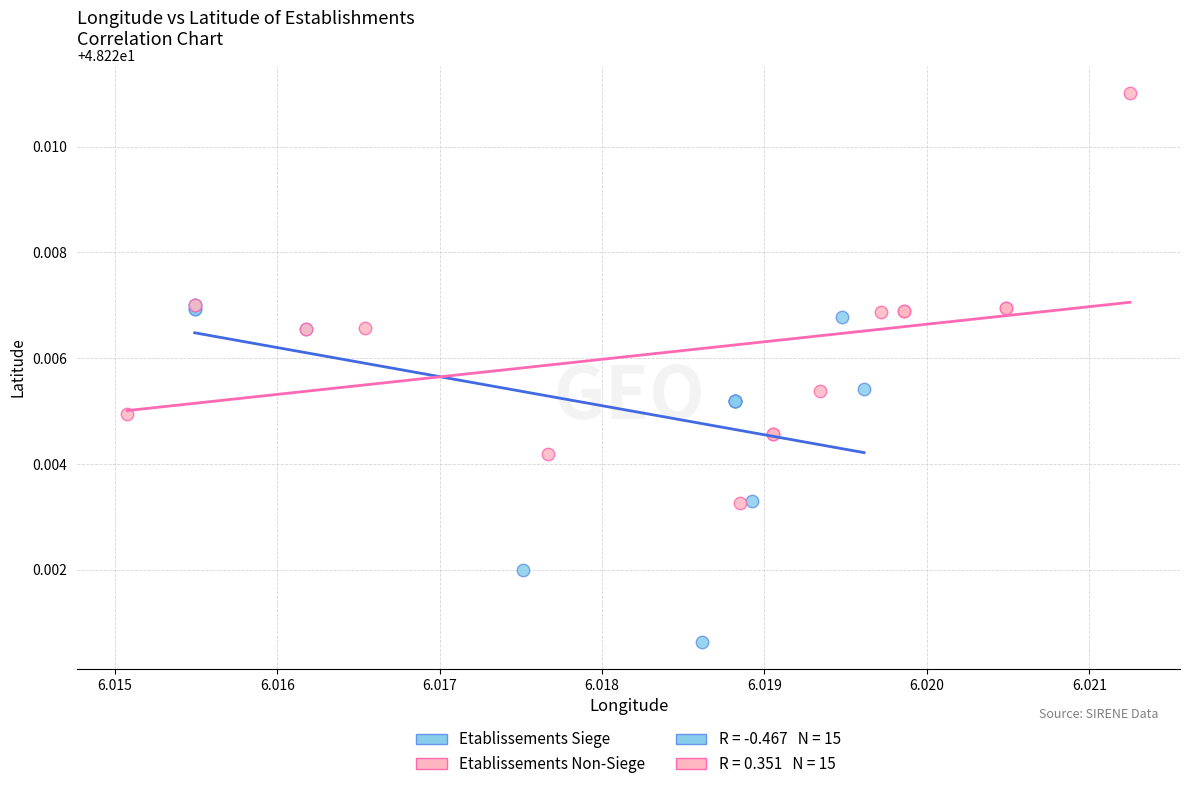

Which series contains the highest Y value?

Etablissements Non-Siege